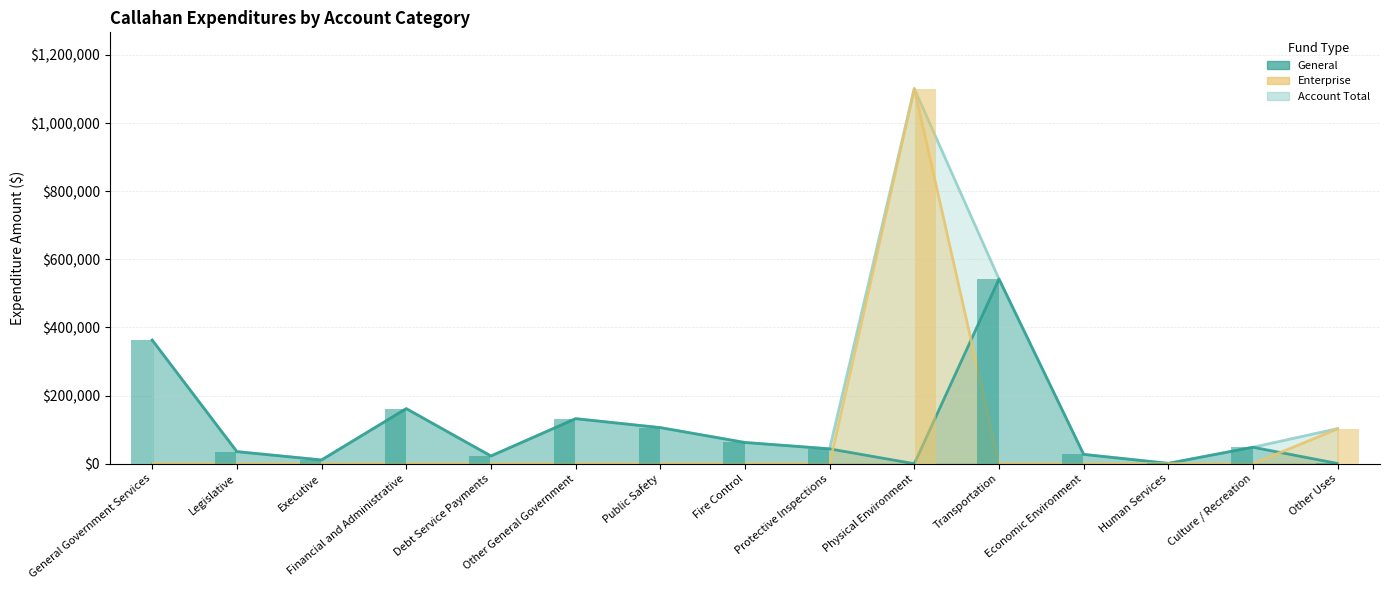

What is the sum of all Enterprise values?

1203766